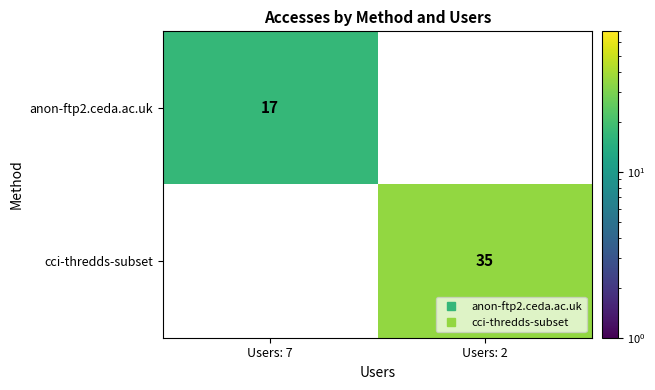

What is the spread (max minus min) of values at Users: 7?

17